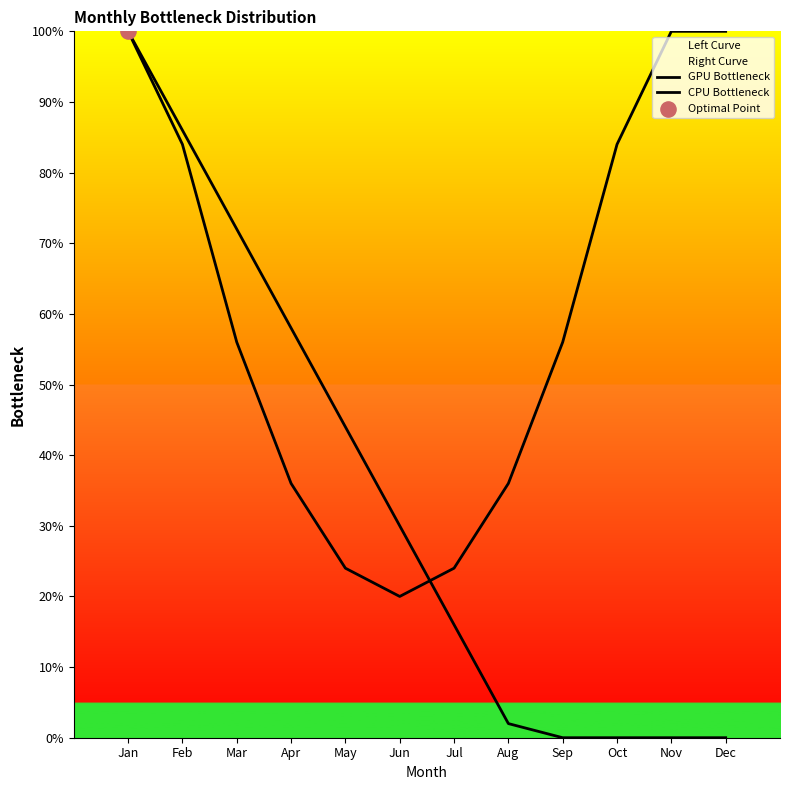

Which series contains the highest Y value?

GPU Bottleneck